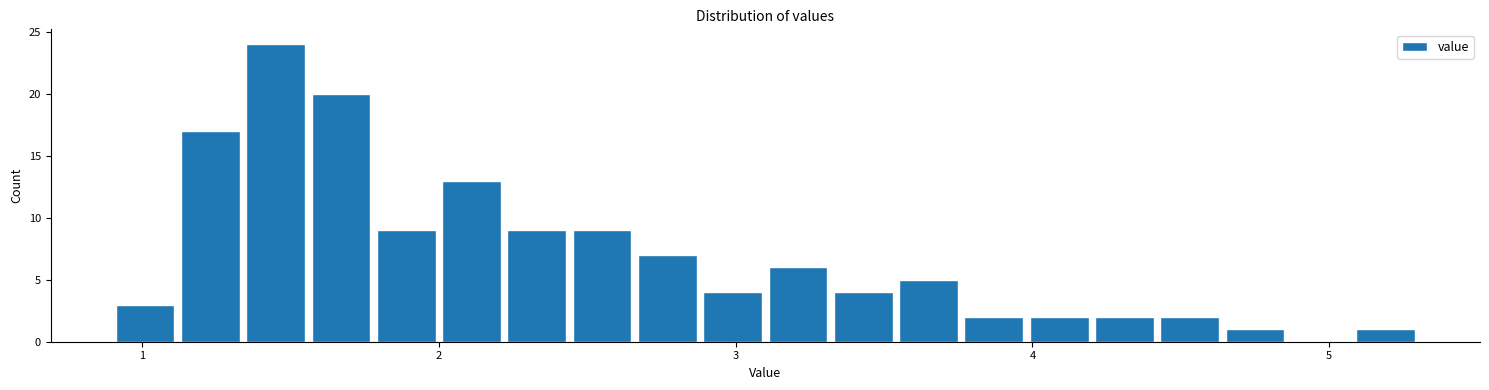

Around what value on the x-axis is the tallest bar? Give the approximate position of its centre, as read against the axis.

1.5